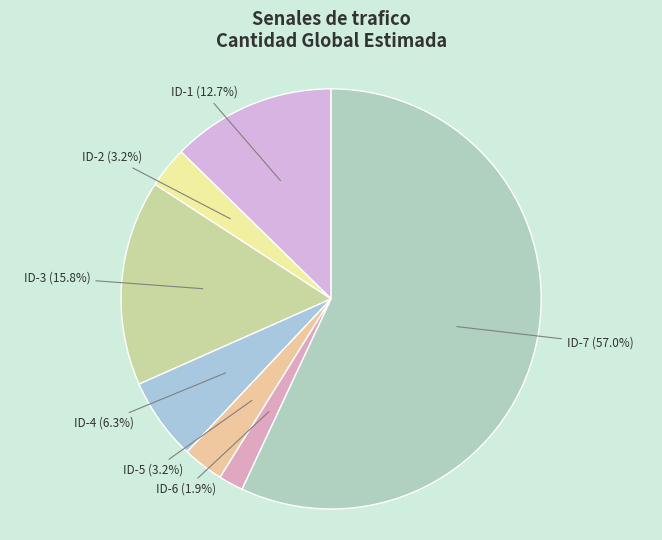

How many segments does this pie chart have?

7